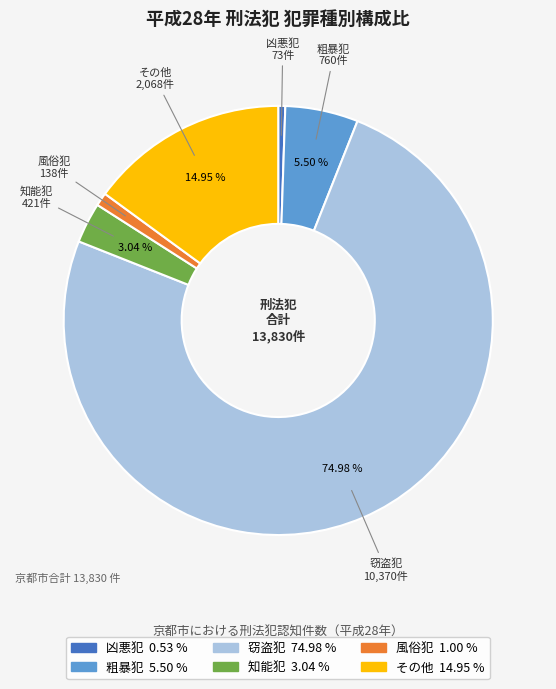

What is the majority slice?

窃盗犯